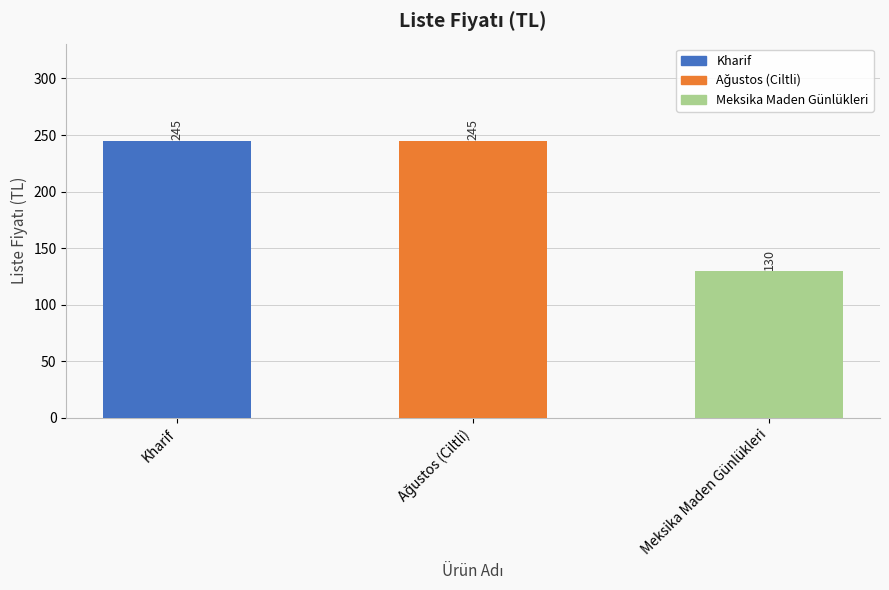

What is the sum of all values?

620